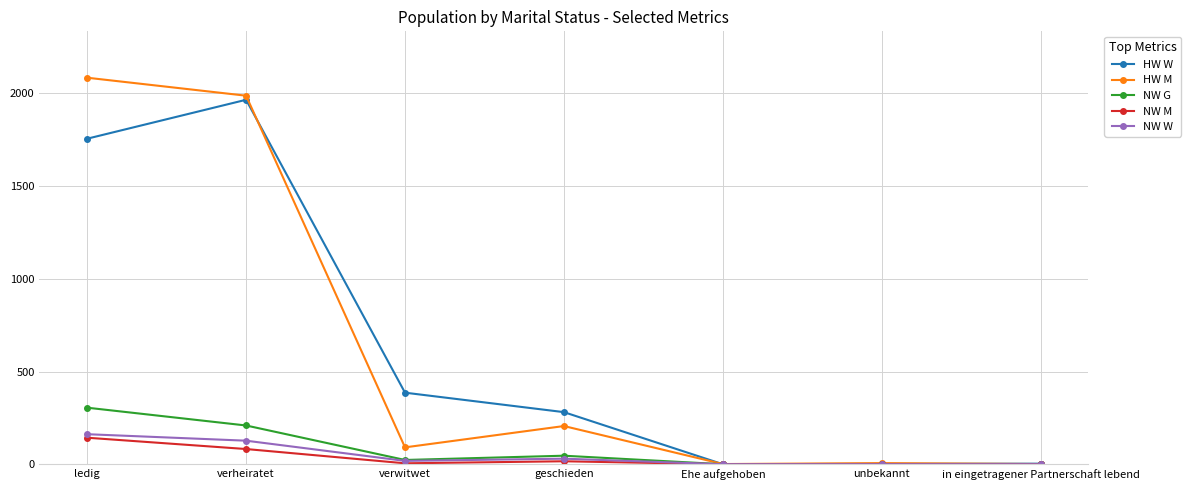

Where is HW M nearest to the value 1043?

geschieden